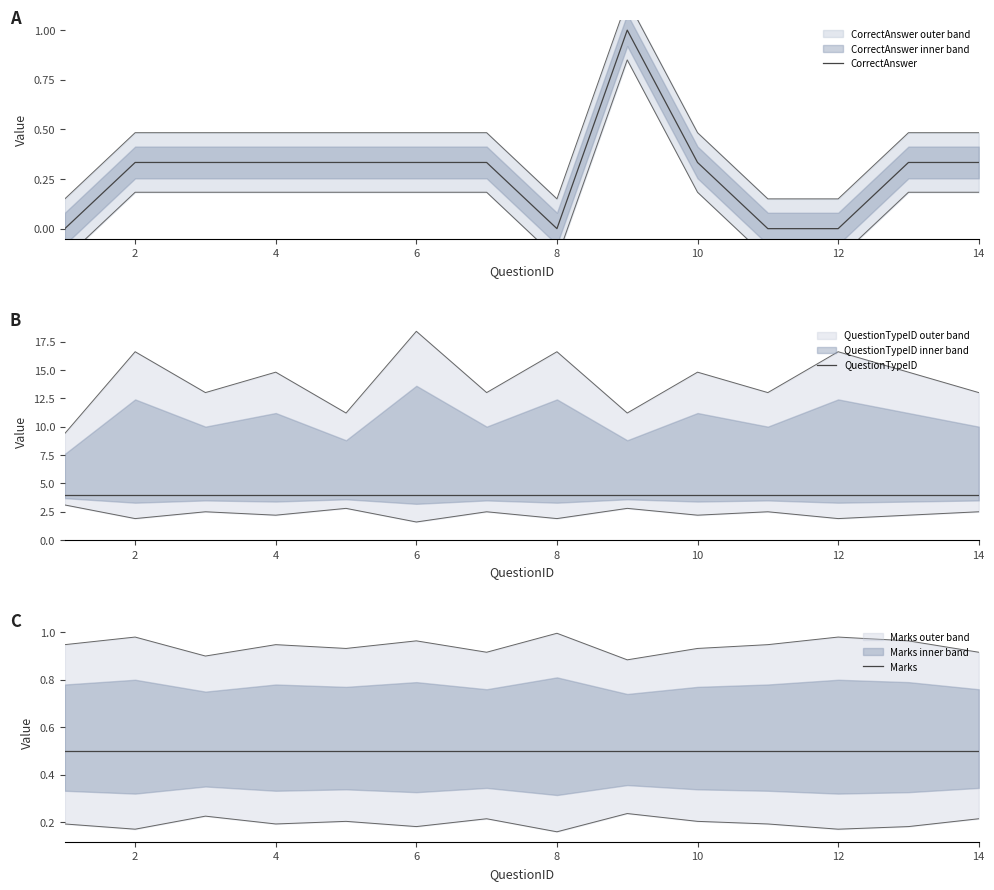

Does the chart display data point markers on the line(s)?

No